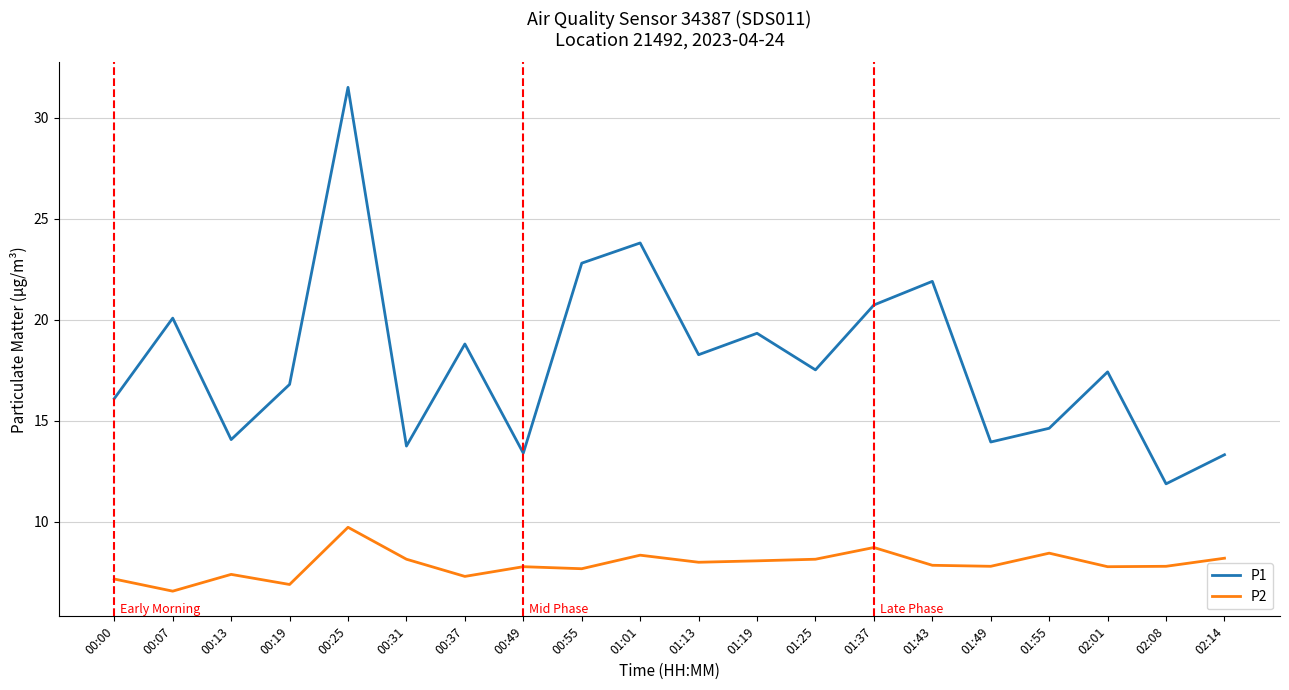

At which category is the sum across all series the highest?

00:25